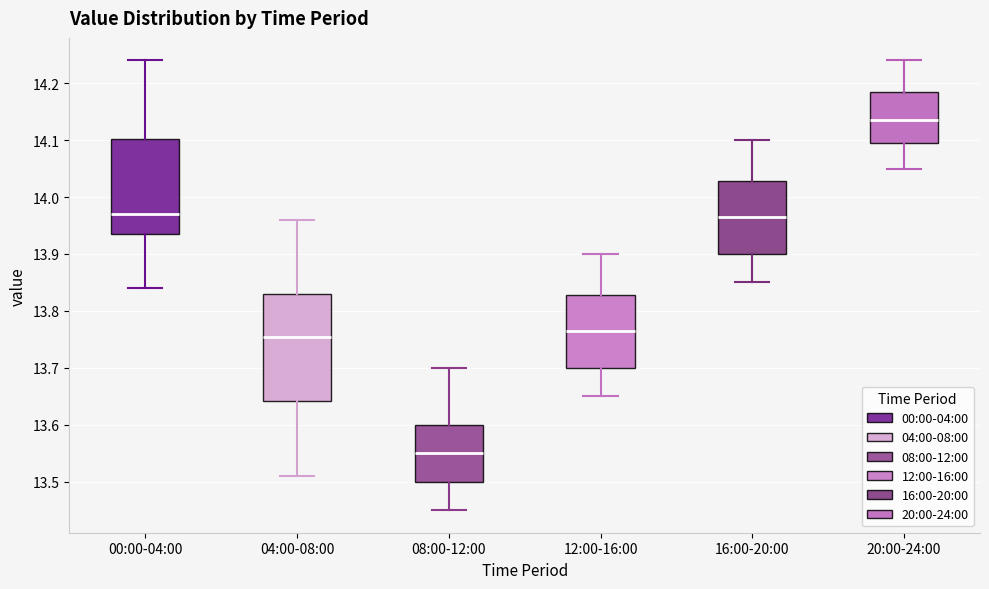

Which box has the highest median line?

20:00-24:00